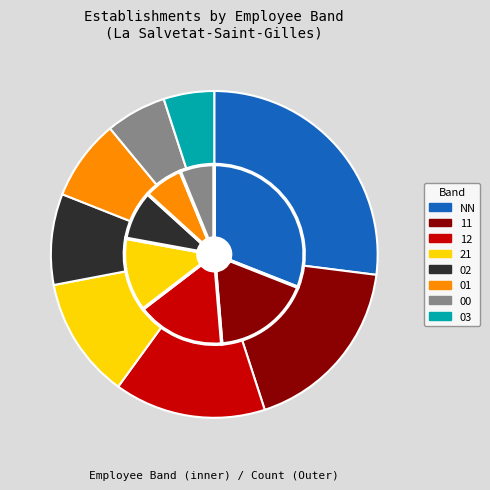

What is the smallest slice in the pie chart?

03